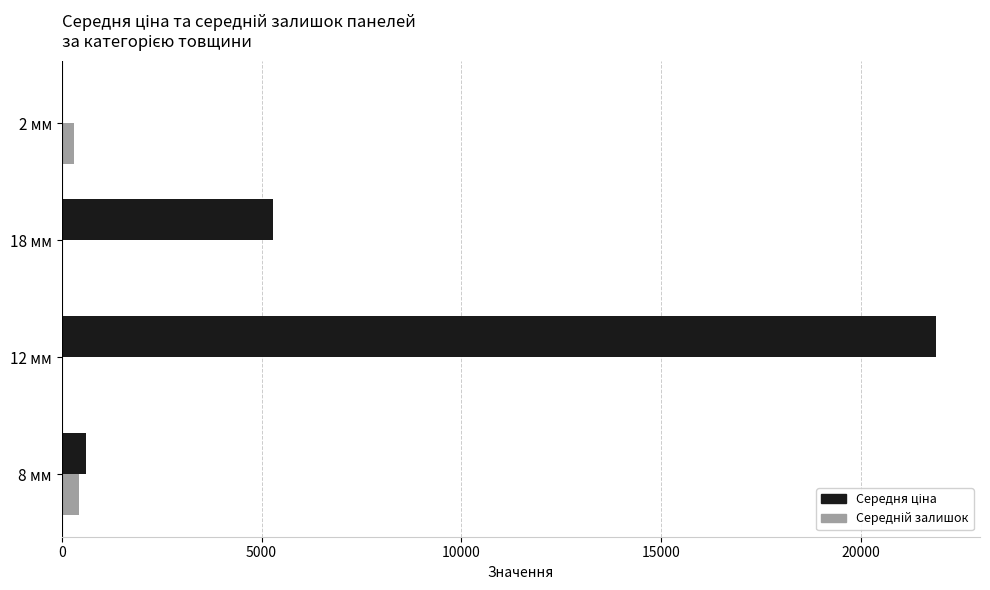

Which label corresponds to the largest value in the chart?

12 мм